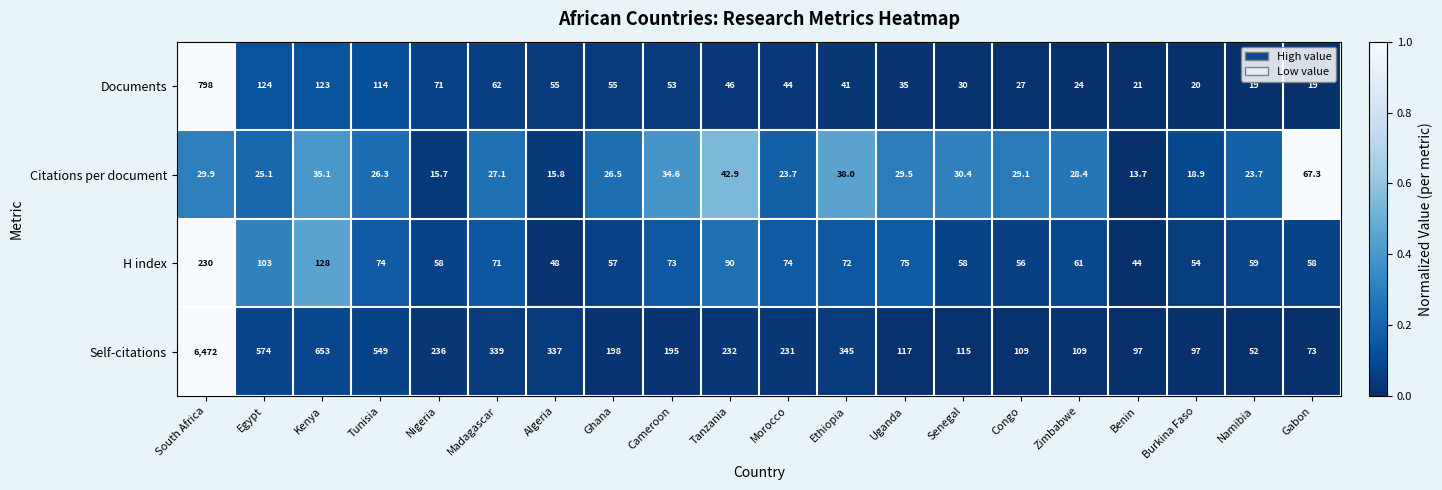

How many categories are shown in the chart?

20